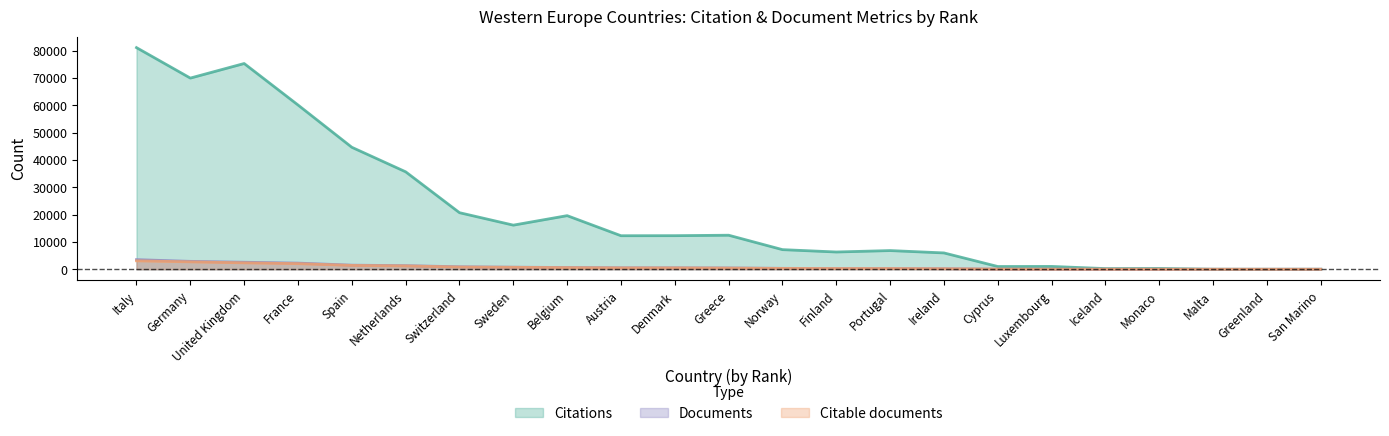

At which label does Citations first exceed 12274?

Italy